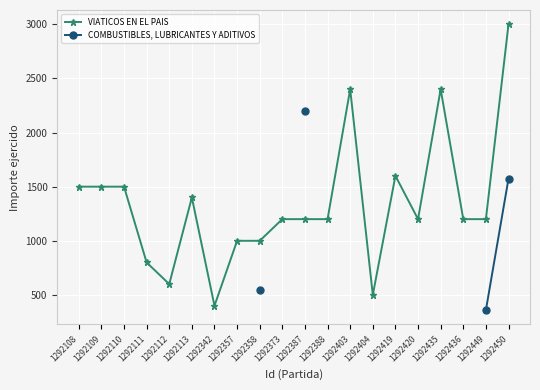

True or false: COMBUSTIBLES, LUBRICANTES Y ADITIVOS has more than 1 points higher than both neighbors.

False